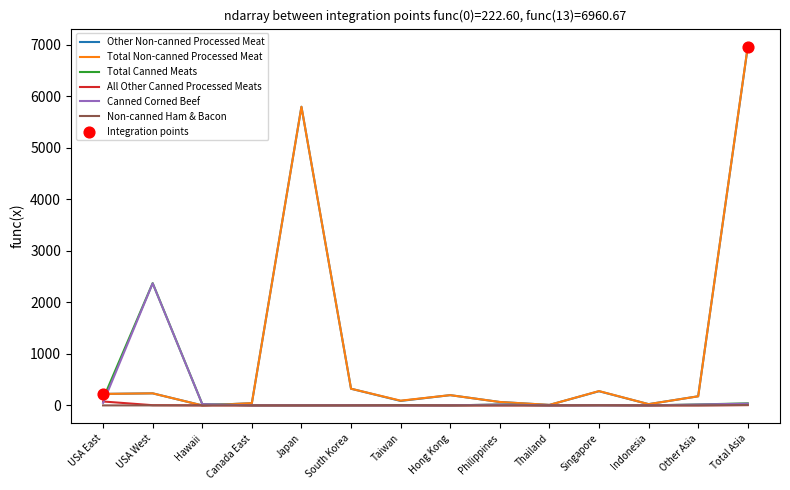

Between Japan and Singapore, which series saw the biggest shift?

Other Non-canned Processed Meat